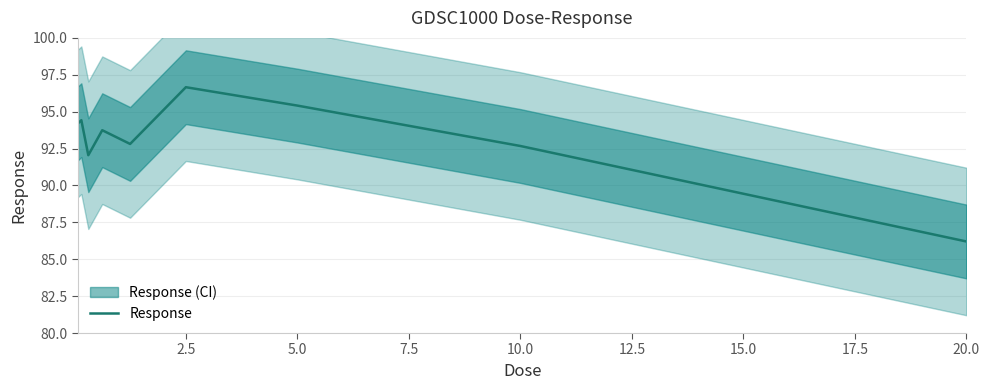

At which label does Response reach its peak?

2.5